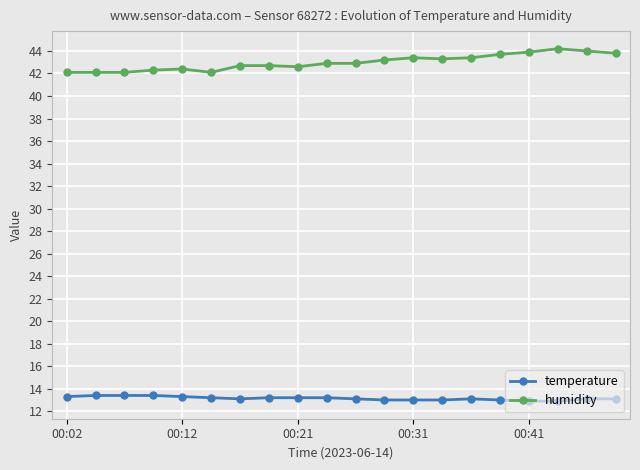

What is the highest value of the humidity series?

44.2